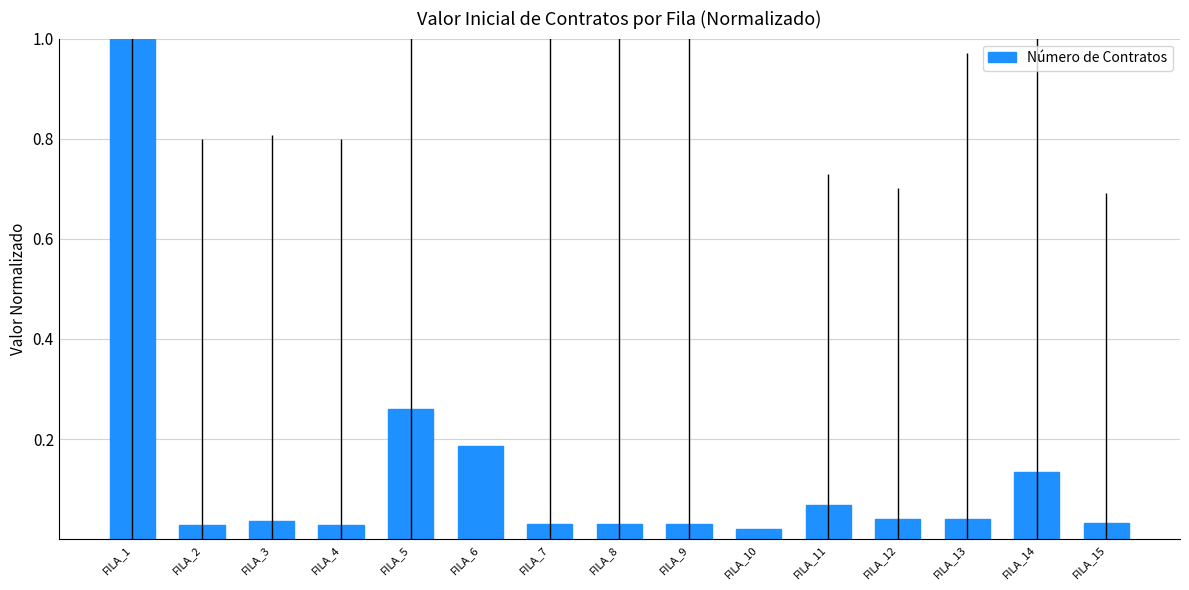

True or false: the data shows 0.1 at FILA_3.

False